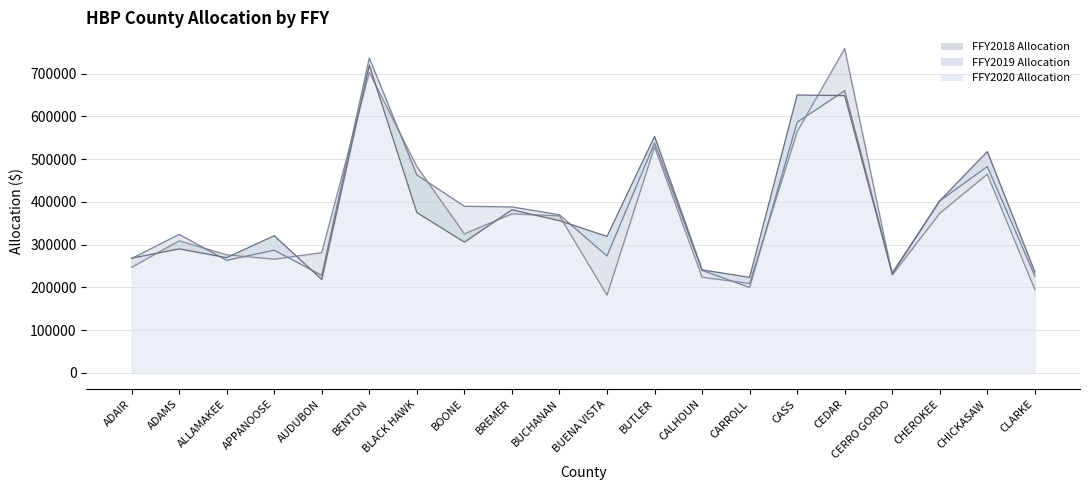

Where does the FFY2019 Allocation series first go above 369846?

BENTON